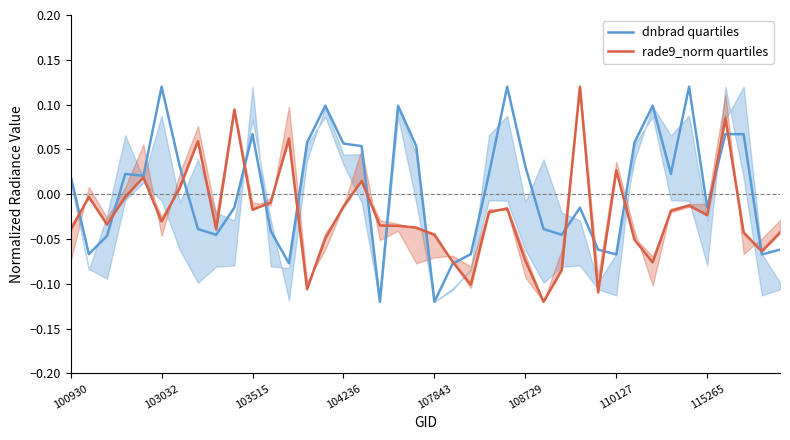

True or false: rade9_norm quartiles has more than 0 points higher than both neighbors.

True